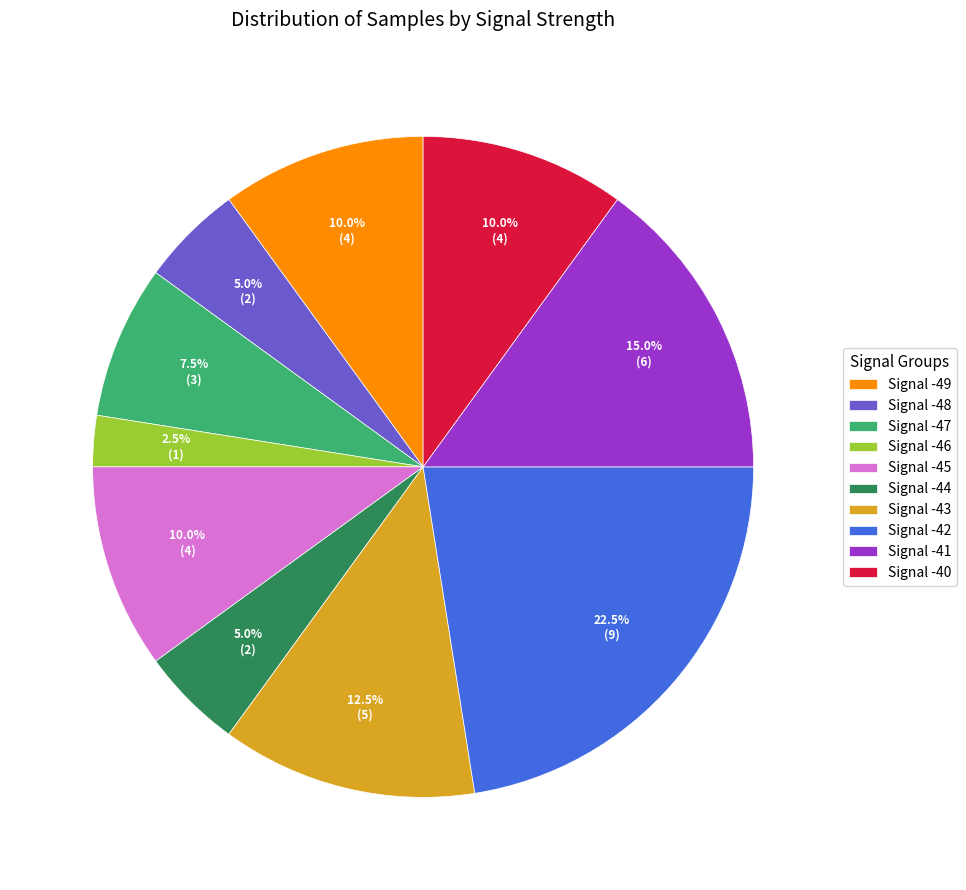

Combined, do Signal -46 and Signal -40 account for over 50%?

No